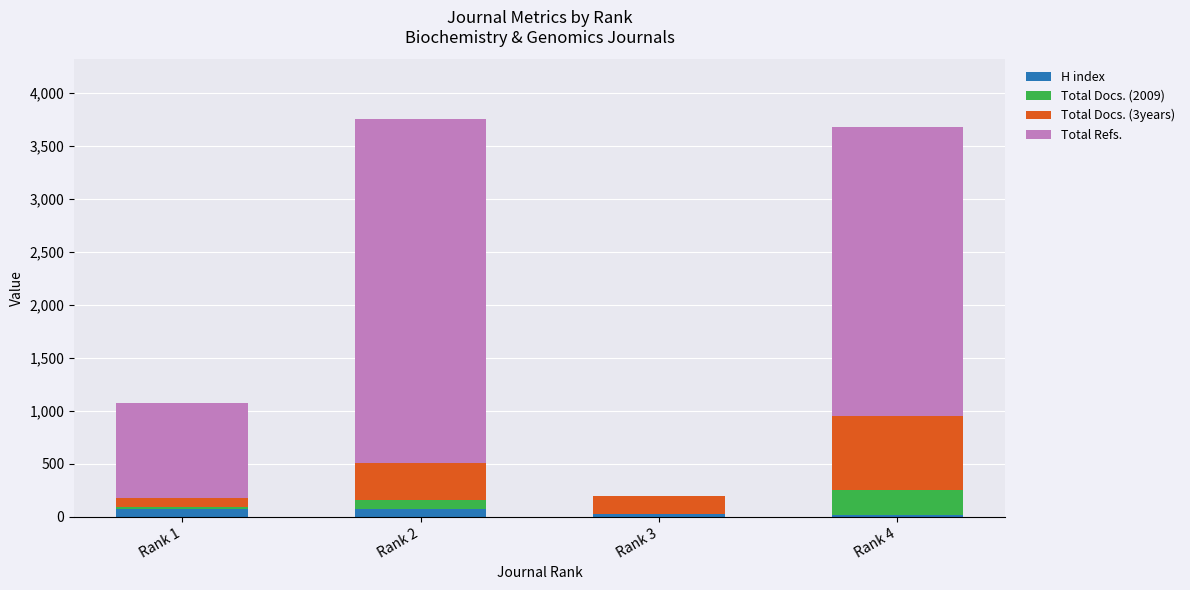

What is the sum of all H index values?

190